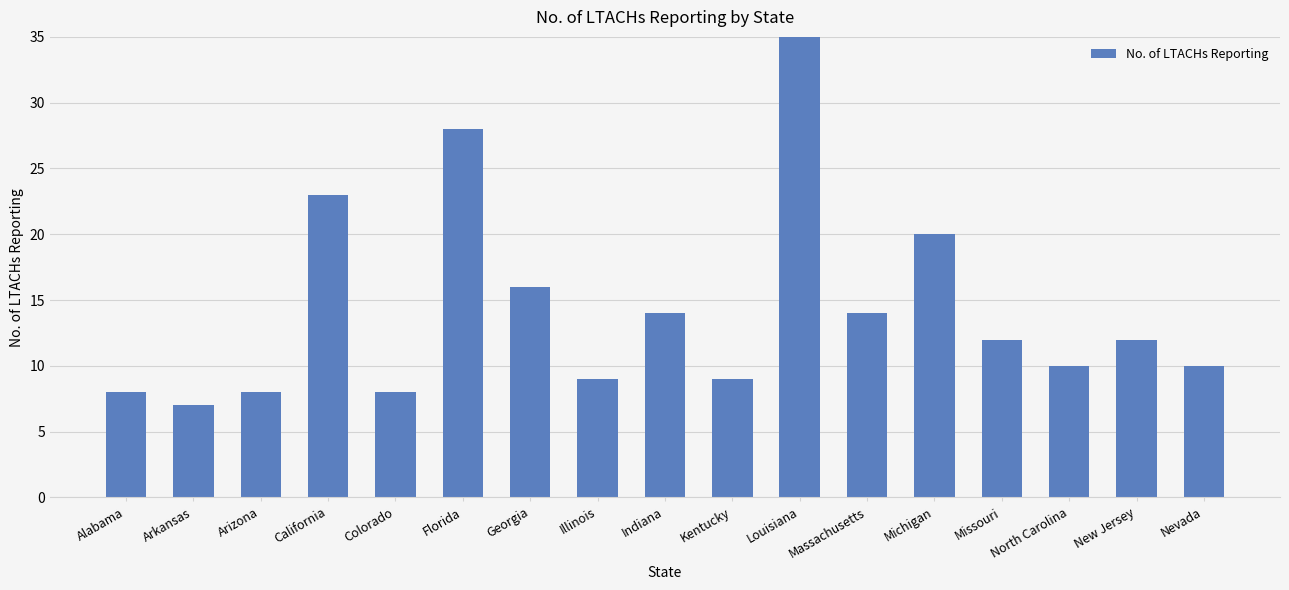

Are the bars grouped side by side (vs. stacked)?

No